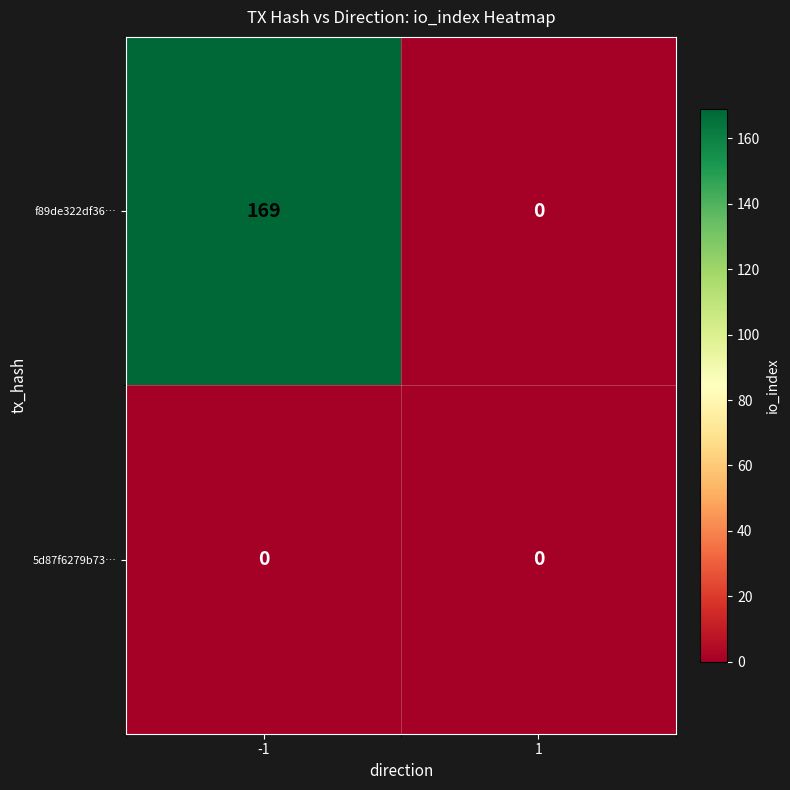

How many data points in f89de322df36… are less than 169?

1